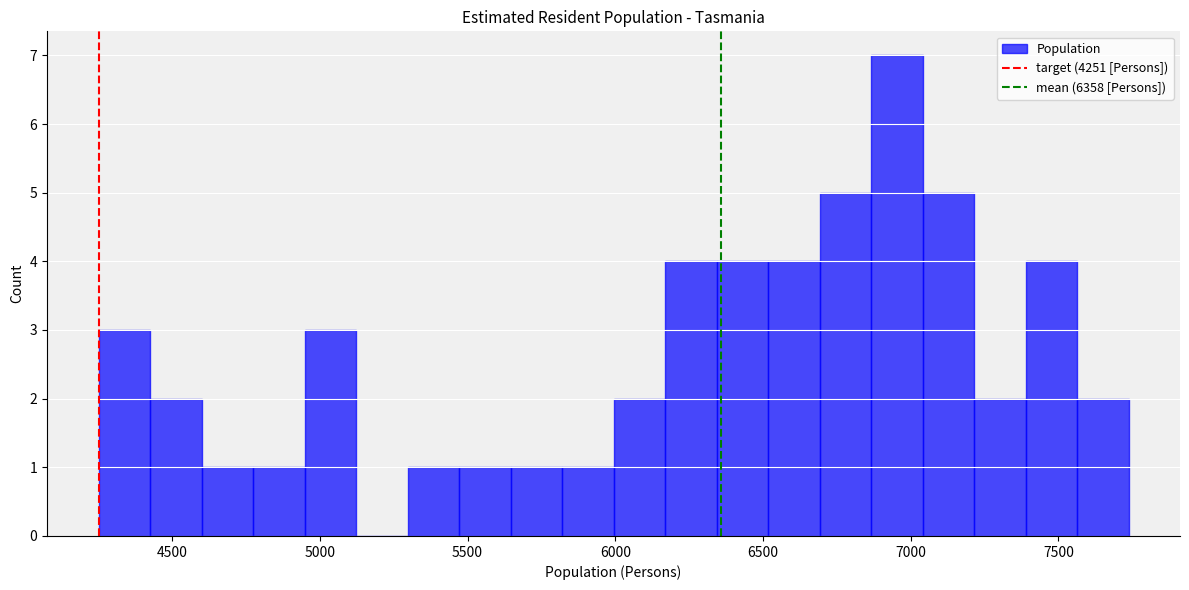

Around what value on the x-axis is the tallest bar? Give the approximate position of its centre, as read against the axis.

6950